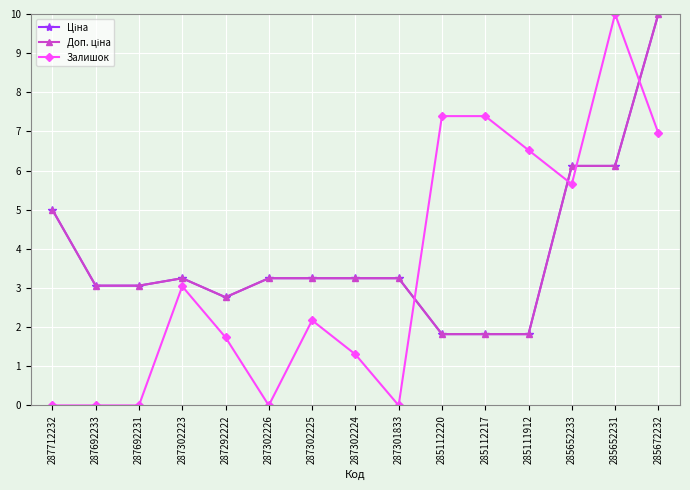

Does the chart have visible grid lines?

Yes